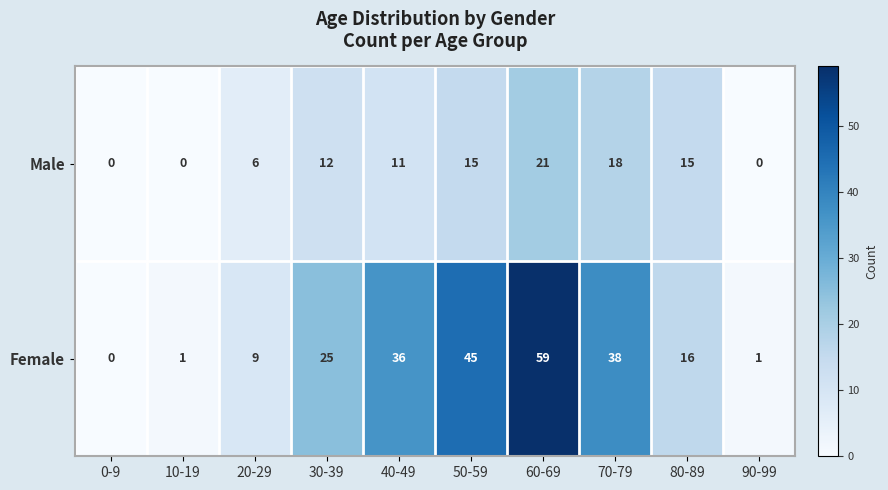

What is the sum of all Female values?

230